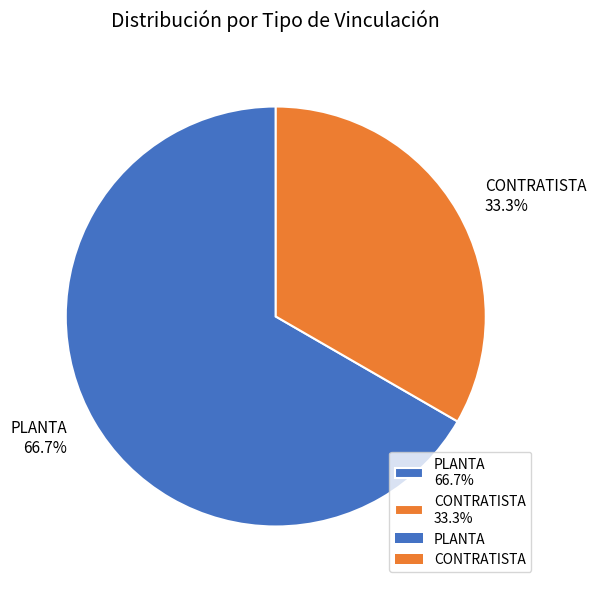

Rank the categories by value from lowest to highest.

CONTRATISTA, PLANTA